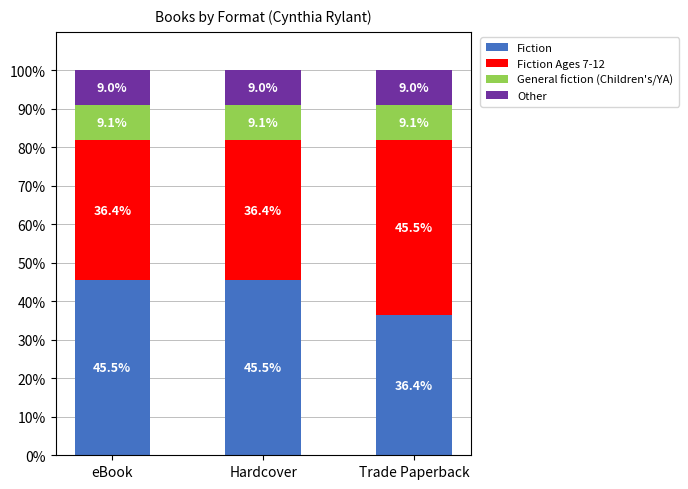

How many categories are shown in the chart?

3